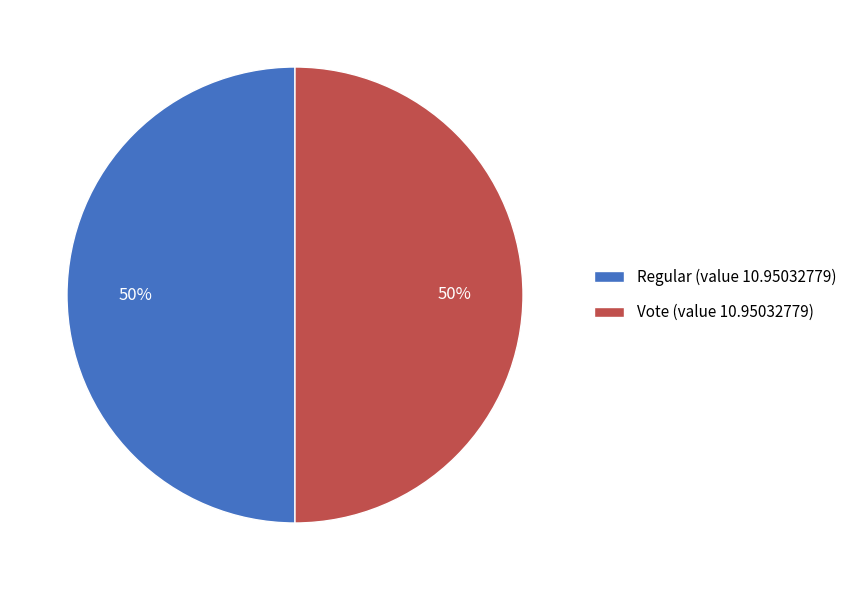

What is the ratio of the value at Regular (value 10.95032779) to the value at Vote (value 10.95032779)?

1.0